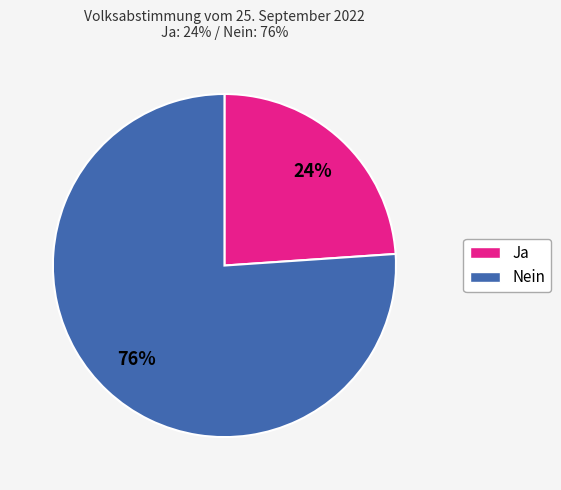

To the nearest percent, what is the difference between the Nein and Ja slice percentages?

52%